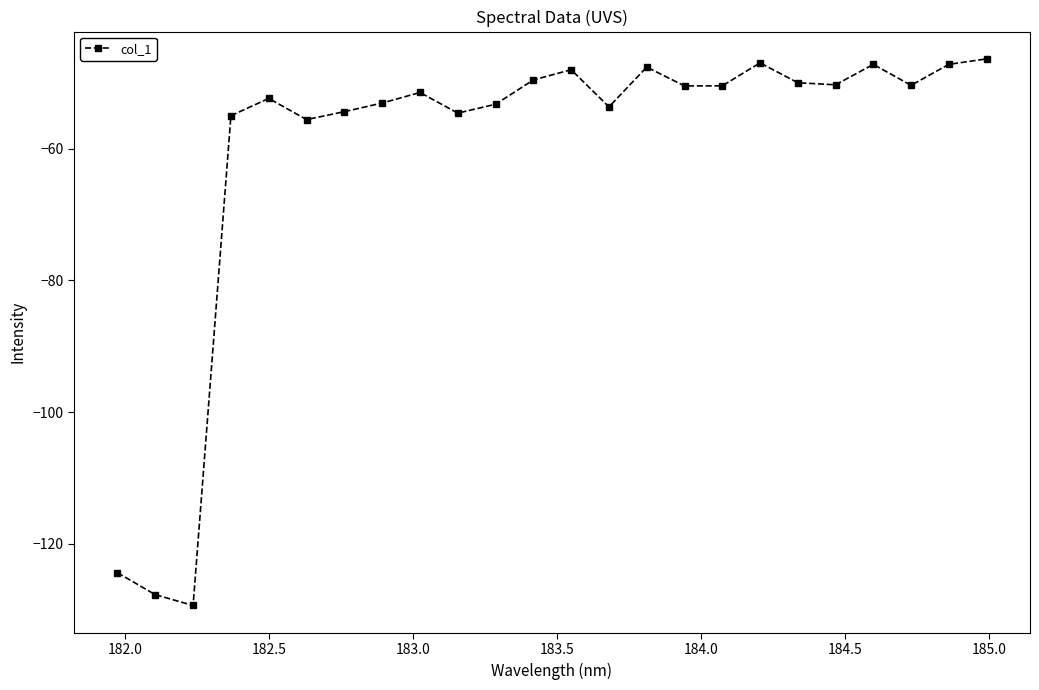

What is the value of the 5th point from the left?

-52.4